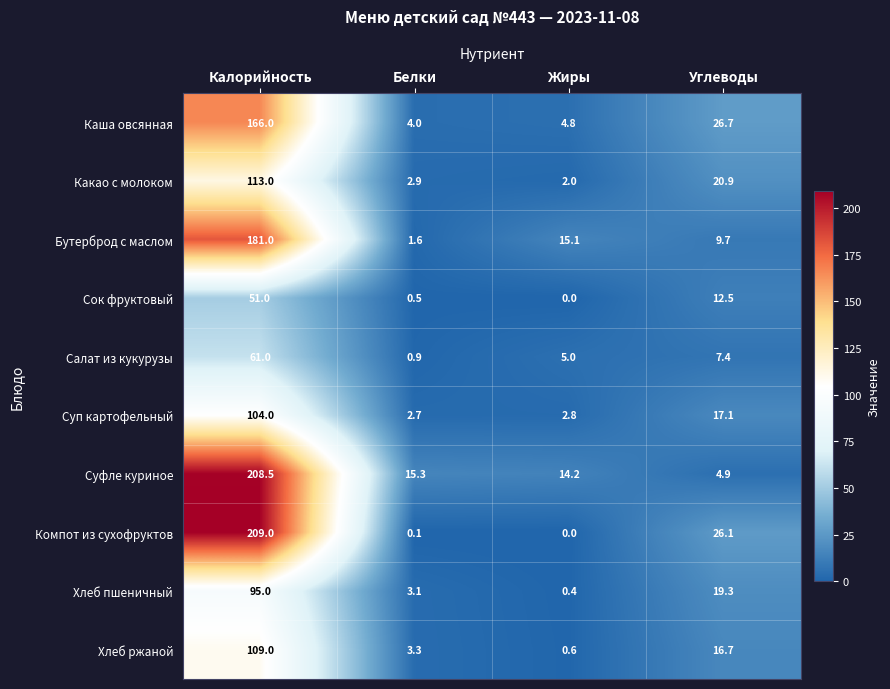

At which category does the chart reach its peak across all series?

Калорийность